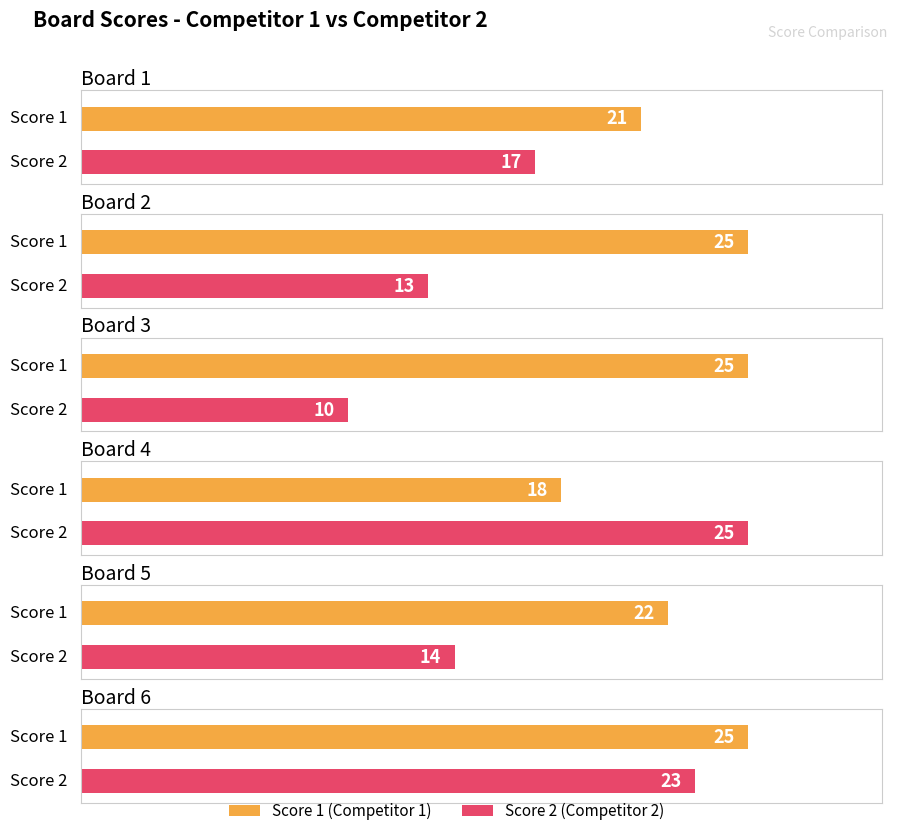

Does the chart contain stacked bars?

No